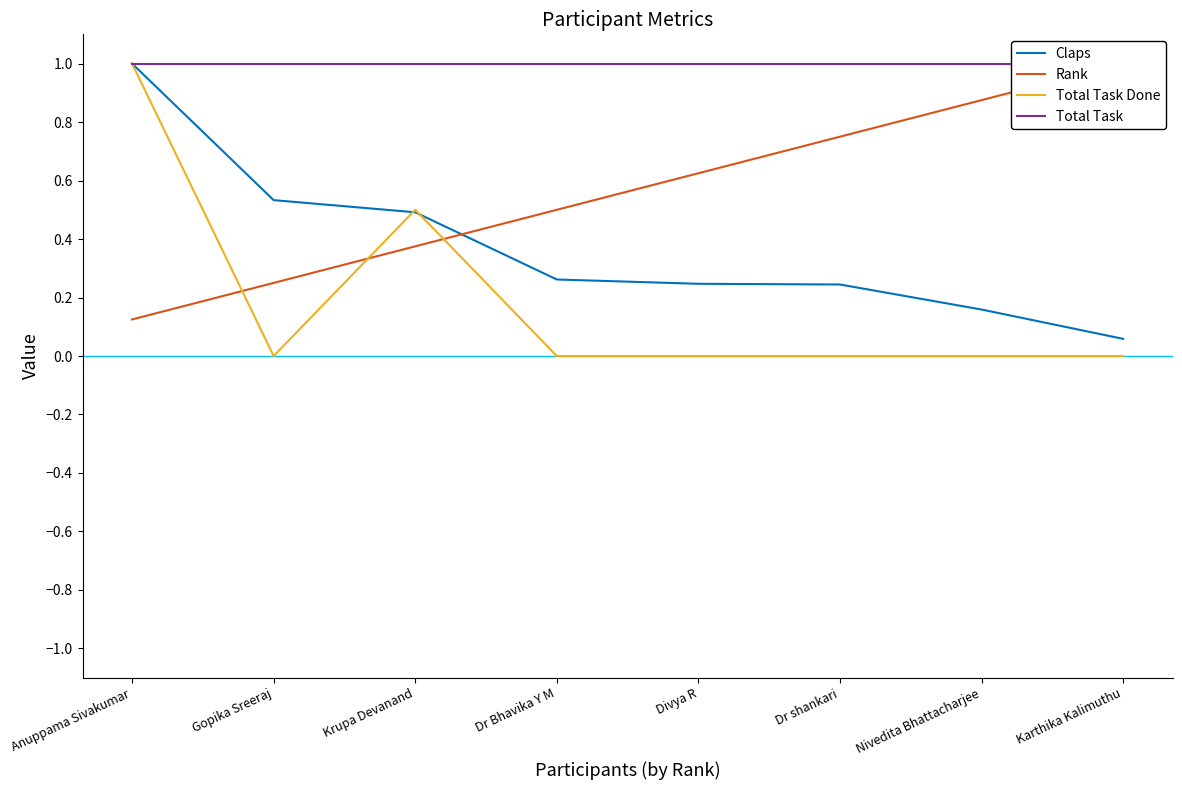

What is the value of the Rank point at the 1st from the left?

0.1